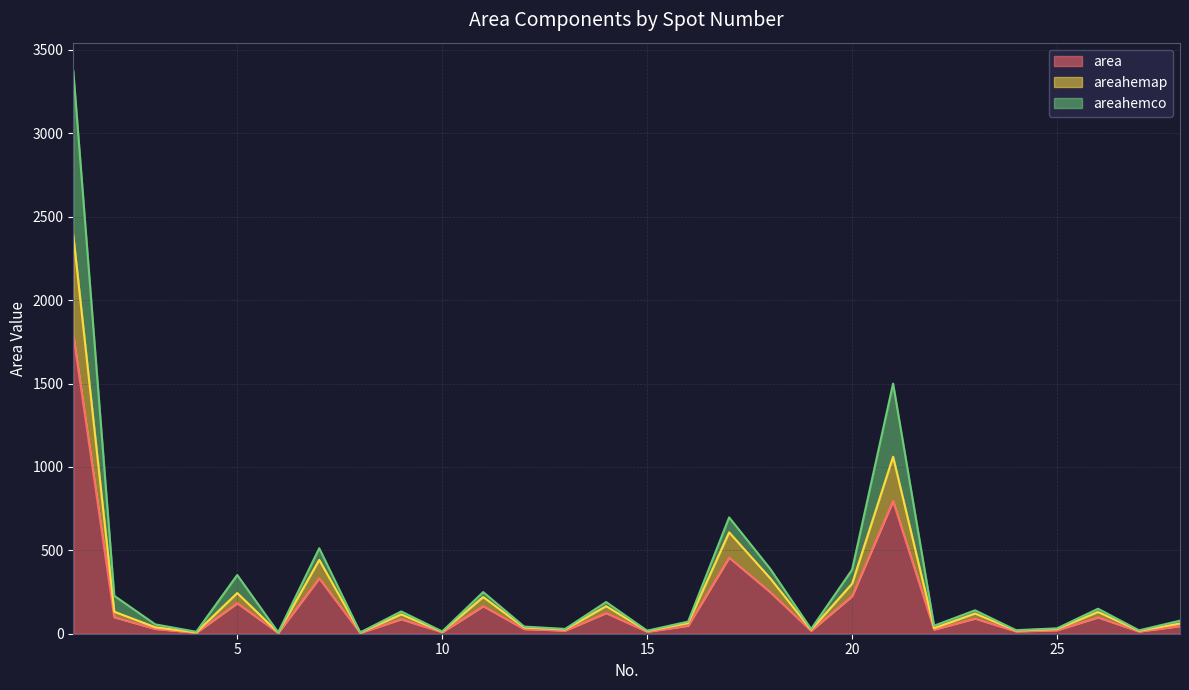

Reading left to right, transcribe all the data shown in this chart.

area: 1=1793.0	2=99.0	3=29.0	4=6.0	5=183.0	6=5.0	7=332.0	8=5.0	9=87.0	10=9.0	11=165.0	12=28.0	13=19.0	14=124.0	15=12.0	16=48.0	17=456.0	18=250.0	19=18.0	20=225.0	21=796.0	22=25.0	23=91.0	24=14.0	25=21.0	26=98.0	27=13.0	28=46.0
areahemap: 1=2389.6	2=131.9	3=38.6	4=8.0	5=243.9	6=6.7	7=442.5	8=6.7	9=115.9	10=12.0	11=219.9	12=37.3	13=25.3	14=165.3	15=16.0	16=64.0	17=607.7	18=333.2	19=24.0	20=299.9	21=1060.8	22=33.3	23=121.3	24=18.7	25=28.0	26=130.6	27=17.3	28=61.3
areahemco: 1=3374.6	2=227.4	3=56.0	4=11.7	5=352.0	6=7.7	7=512.4	8=7.6	9=133.7	10=13.6	11=249.7	12=42.9	13=28.8	14=190.1	15=18.2	16=72.8	17=697.4	18=390.1	19=28.2	20=383.5	21=1499.8	22=48.0	23=140.4	24=21.2	25=32.2	26=149.9	27=20.3	28=78.4